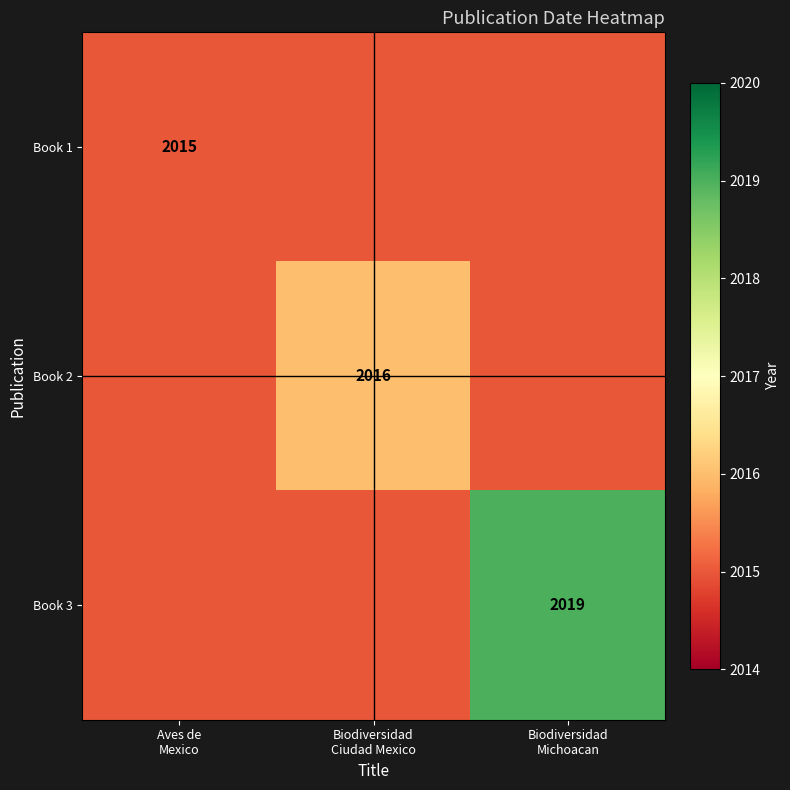

At how many categories does at least one series exceed 2015?

2